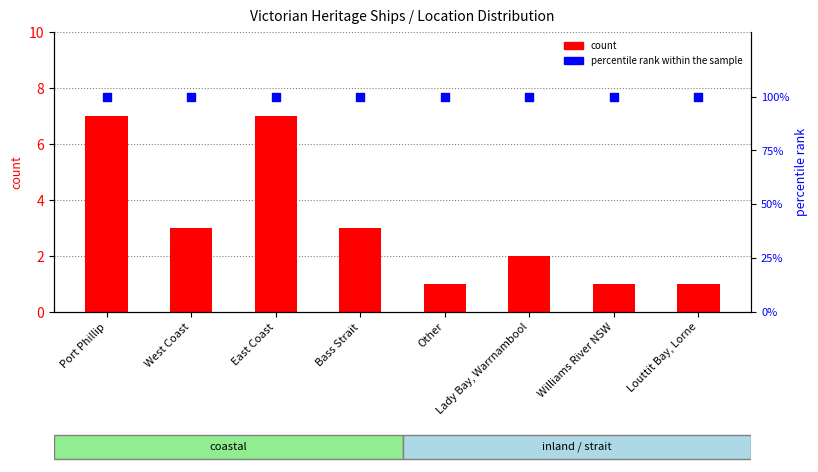

What is the total value across all series at Williams River NSW?

101